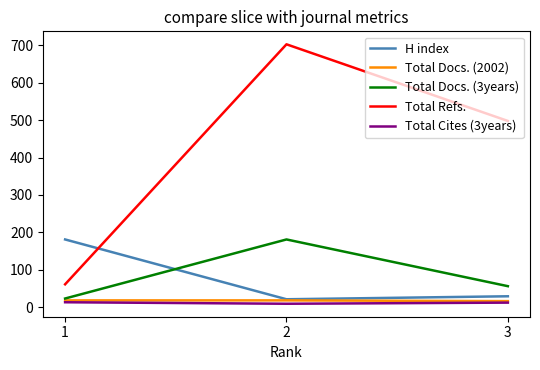

Read the Total Refs. value at 3, to the nearest 50.

500